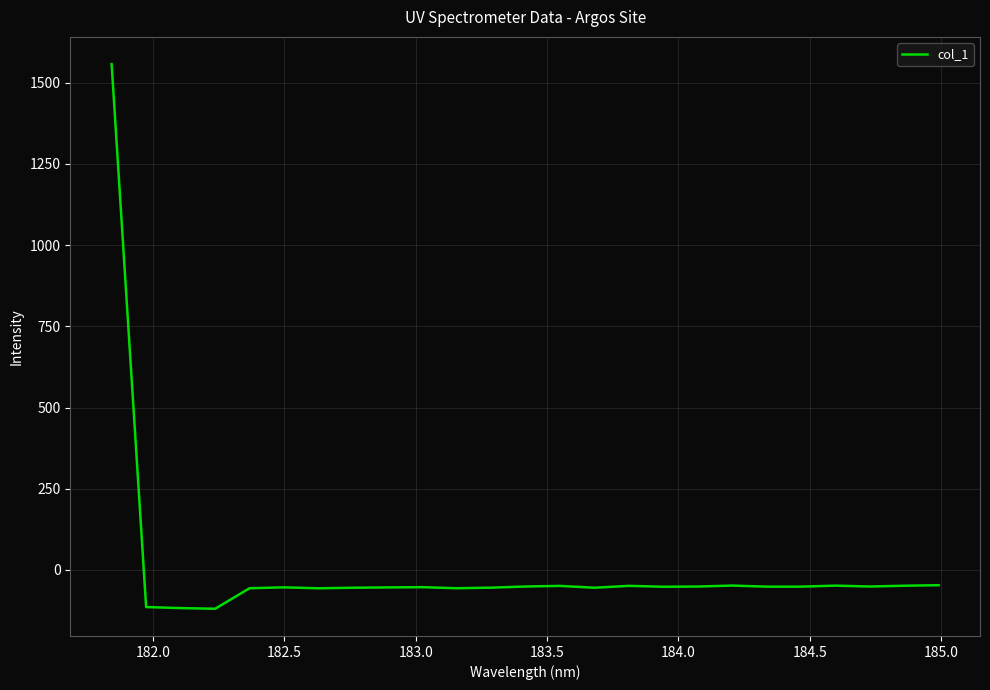

What is the difference between the maximum and minimum values?

1676.6